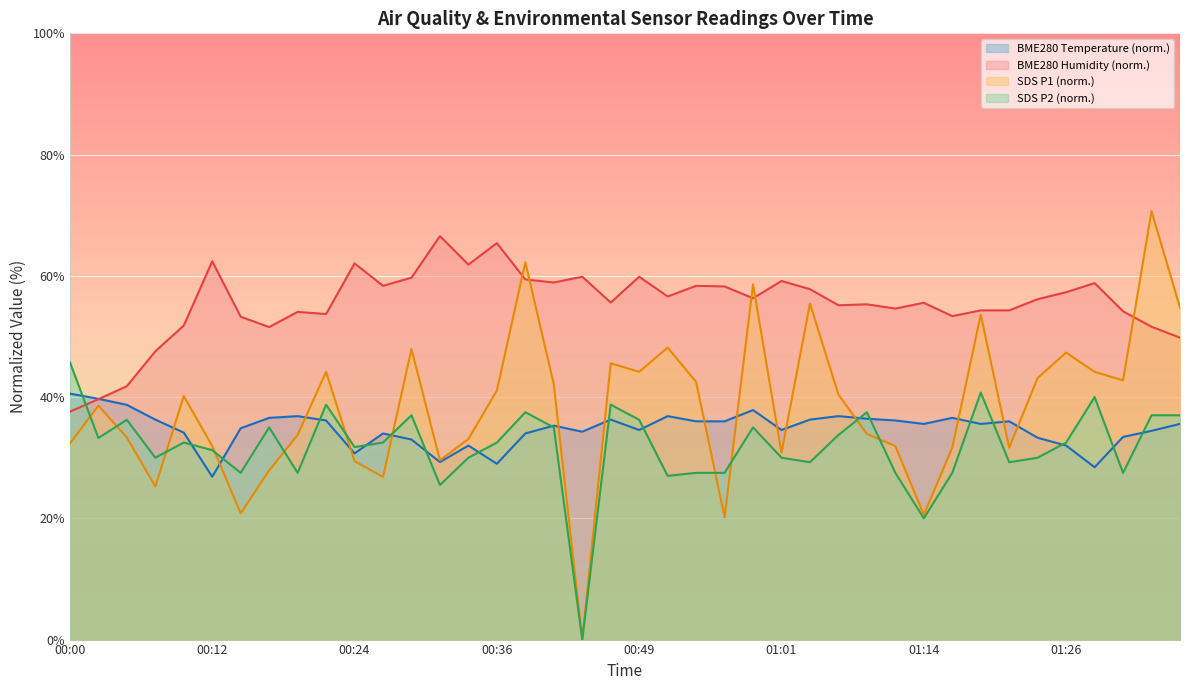

True or false: SDS_P1 has more than 0 points higher than both neighbors.

True